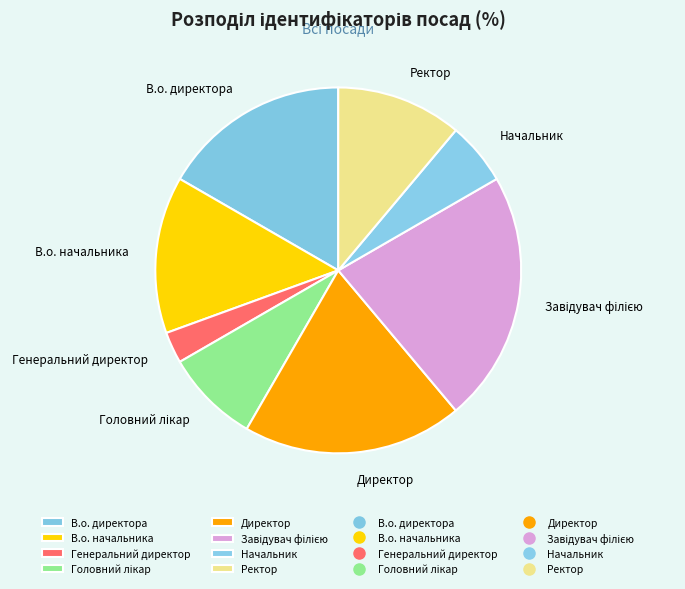

The Генеральний директор slice represents 3% of the pie. True or false?

True